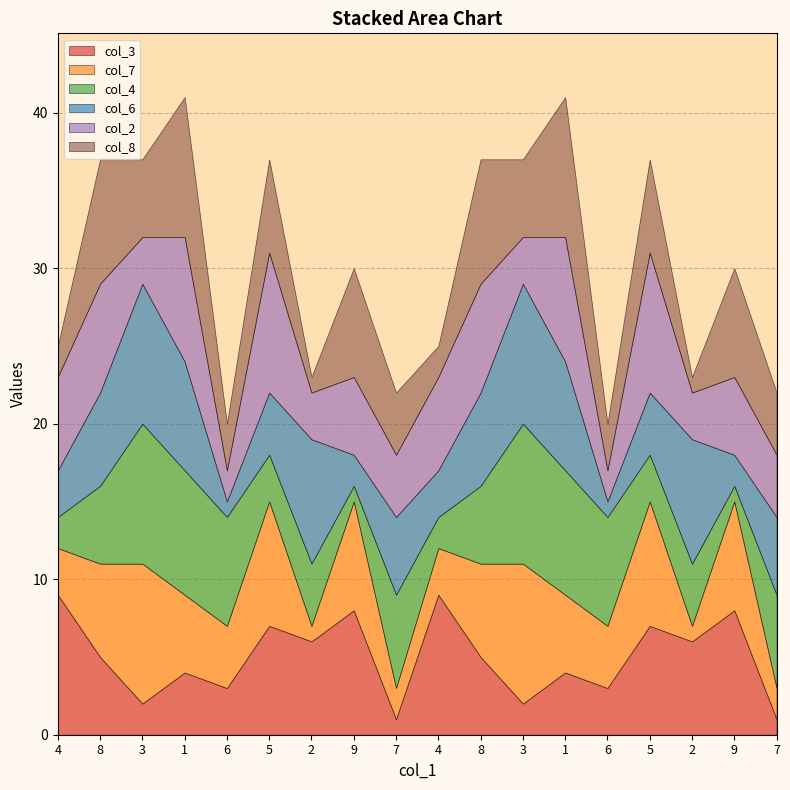

How many values in the col_6 series are below 5?

8